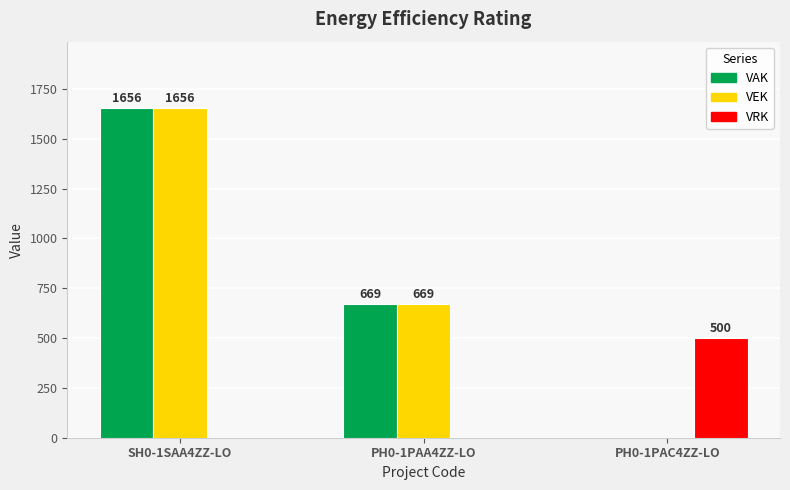

What is the average value of the VEK series?

775